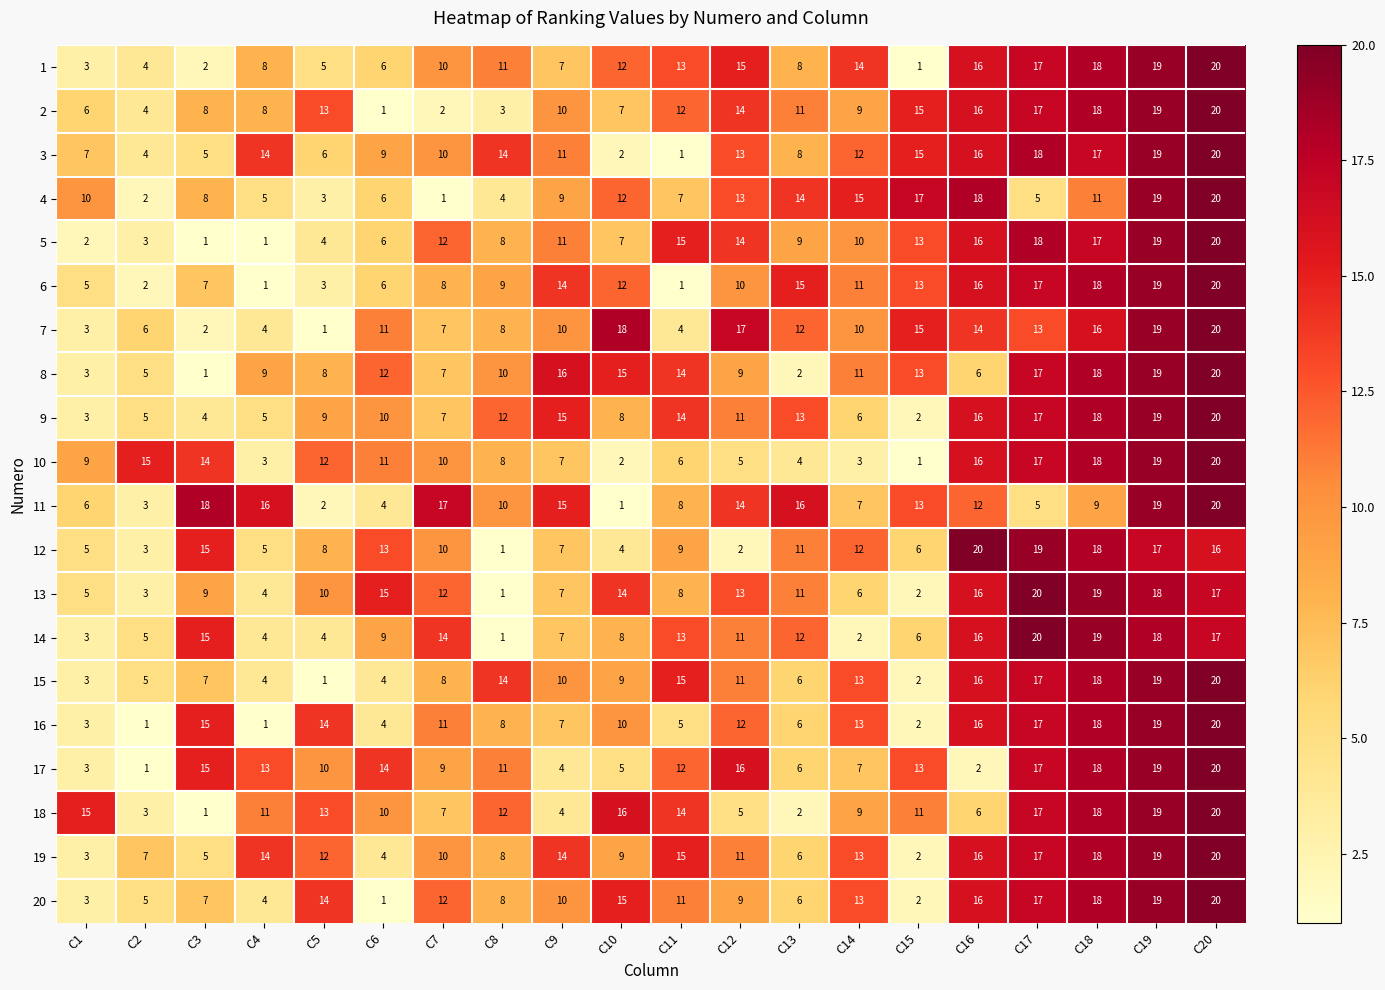

The value of 1 at C20 is 4. True or false?

False